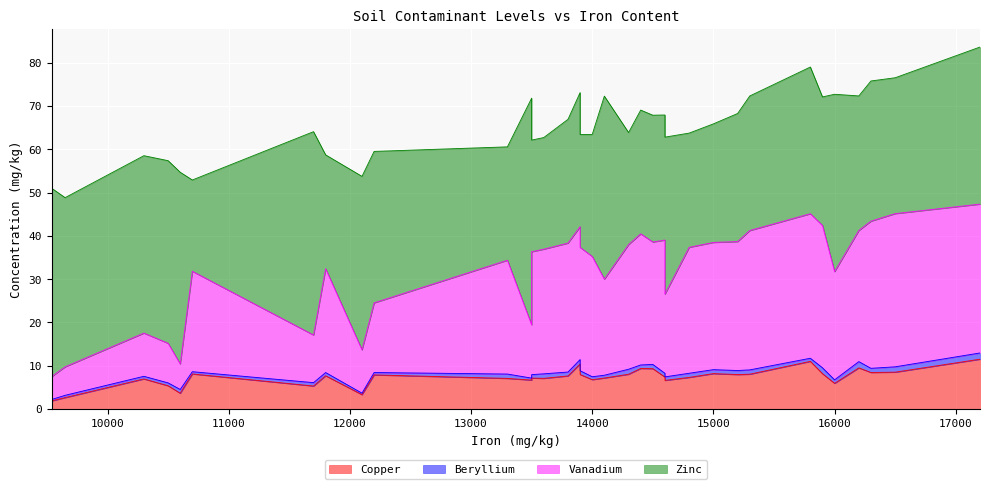

Which series changed the most between 16 and 21?

Vanadium